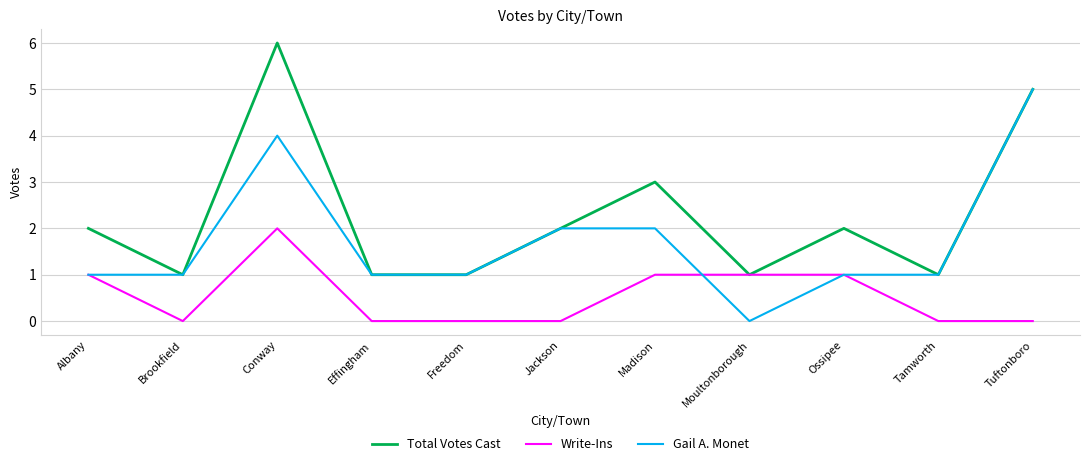

The value of Gail A. Monet at Ossipee is 1. True or false?

True